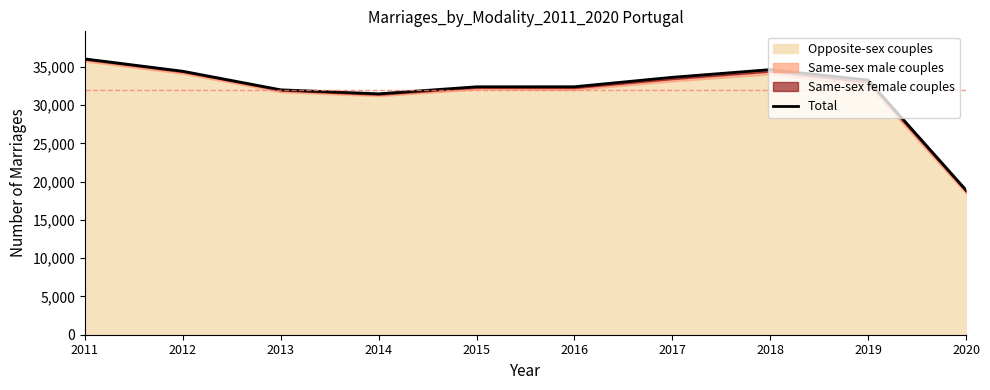

The value at 2011 is 36035. True or false?

True